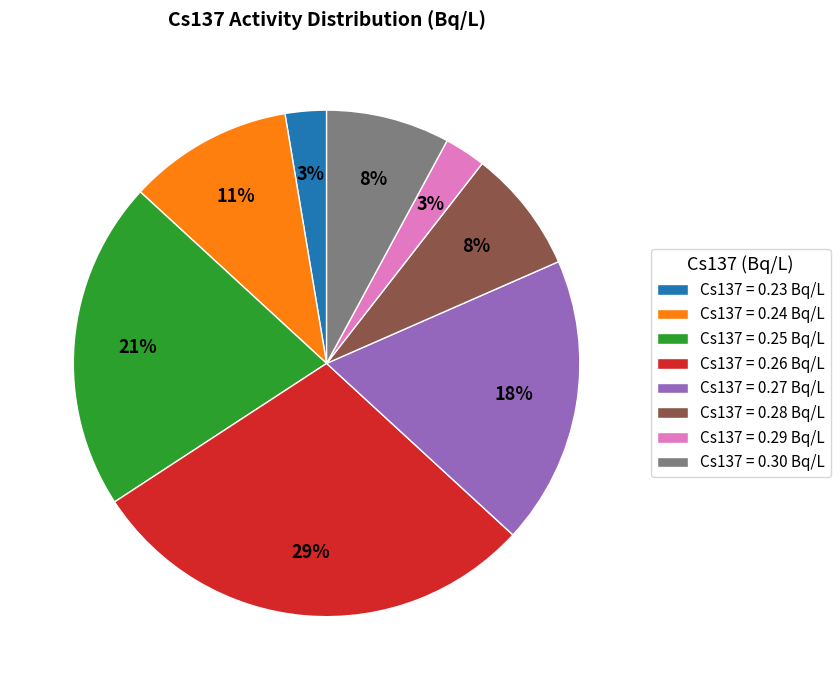

How many slices are in this pie chart?

8